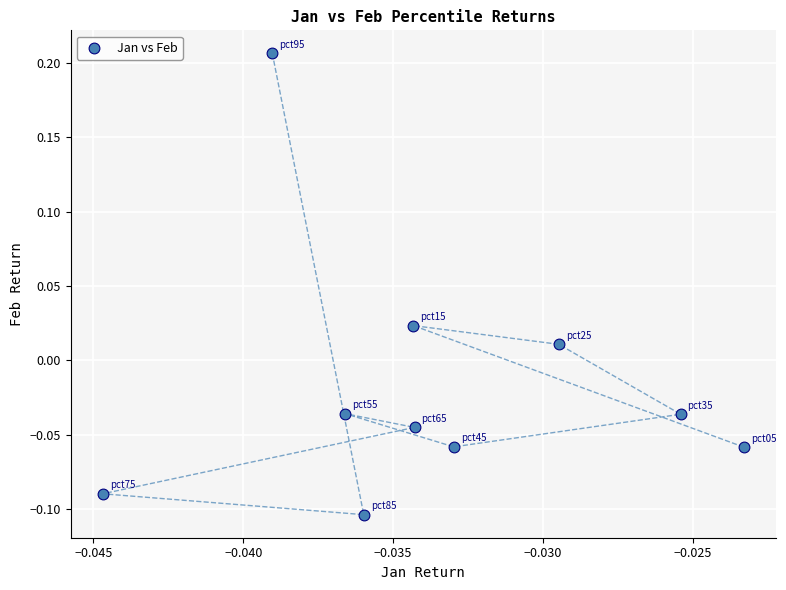

What is the range of Y values (max minus min)?

0.3